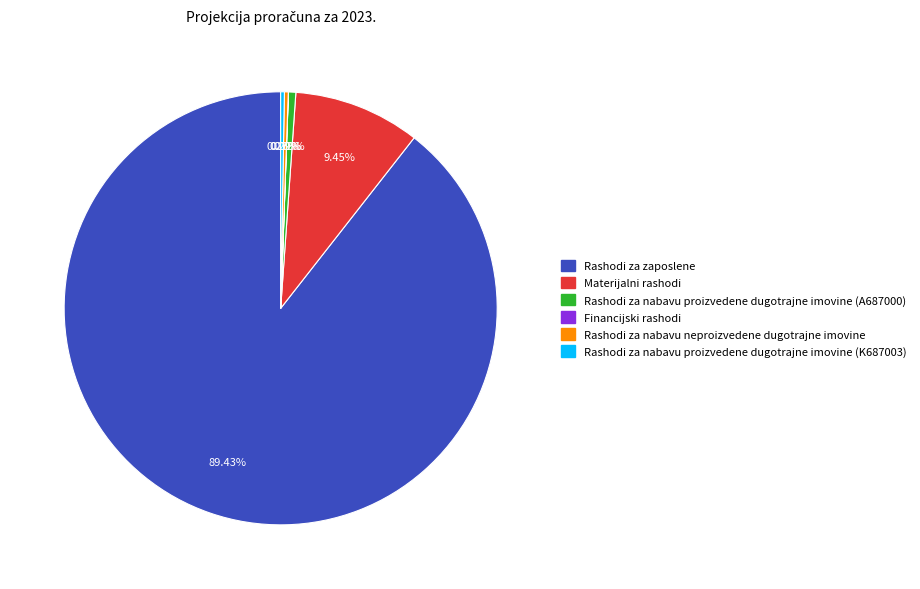

Does any single category account for the majority?

Yes